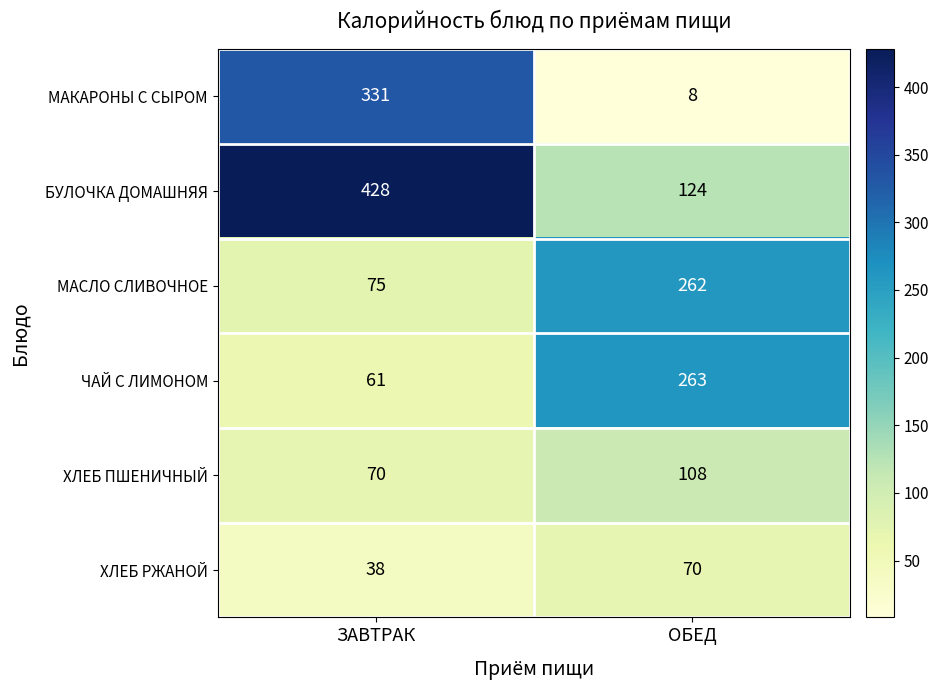

What is the smallest value displayed?

8